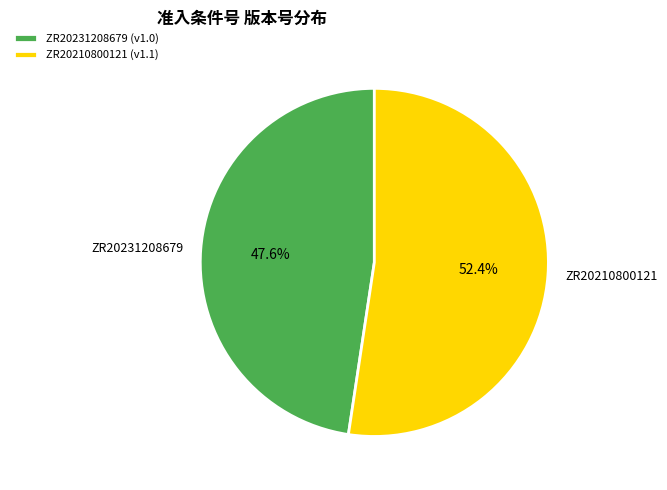

Approximately how many times larger is the value at ZR20210800121 compared to ZR20231208679?

1.1